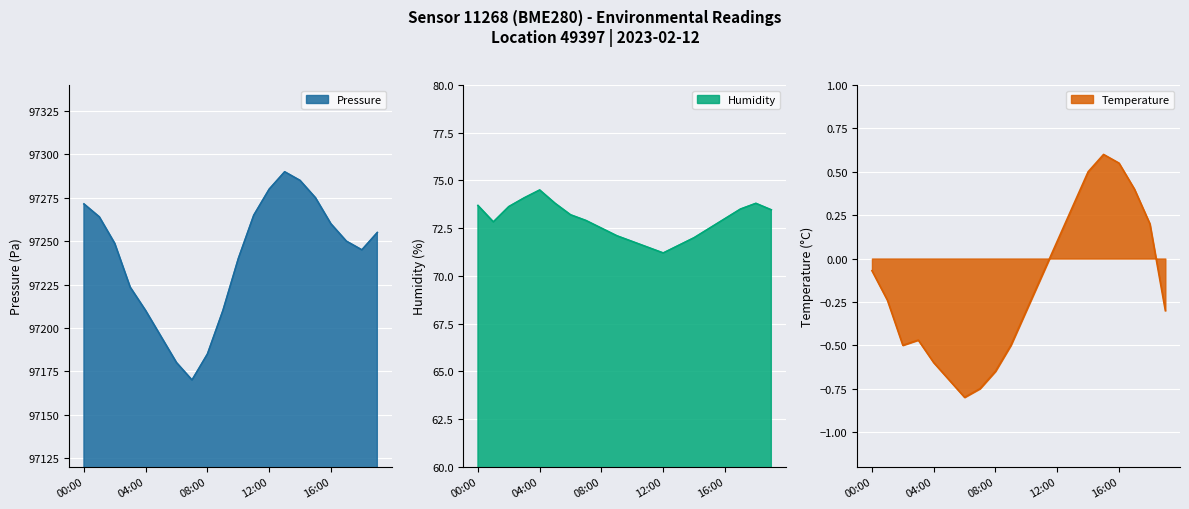

Reading left to right, extract all data points from this chart.

pressure: 97271.5	97264.0	97248.7	97223.5	97210.0	97195.0	97180.0	97170.0	97185.0	97210.0	97240.0	97265.0	97280.0	97290.0	97285.0	97275.0	97260.0	97250.0	97245.0	97255.0
humidity: 73.7	72.8	73.6	74.1	74.5	73.8	73.2	72.9	72.5	72.1	71.8	71.5	71.2	71.6	72.0	72.5	73.0	73.5	73.8	73.5
temperature: -0.1	-0.2	-0.5	-0.5	-0.6	-0.7	-0.8	-0.8	-0.7	-0.5	-0.3	-0.1	0.1	0.3	0.5	0.6	0.6	0.4	0.2	-0.3